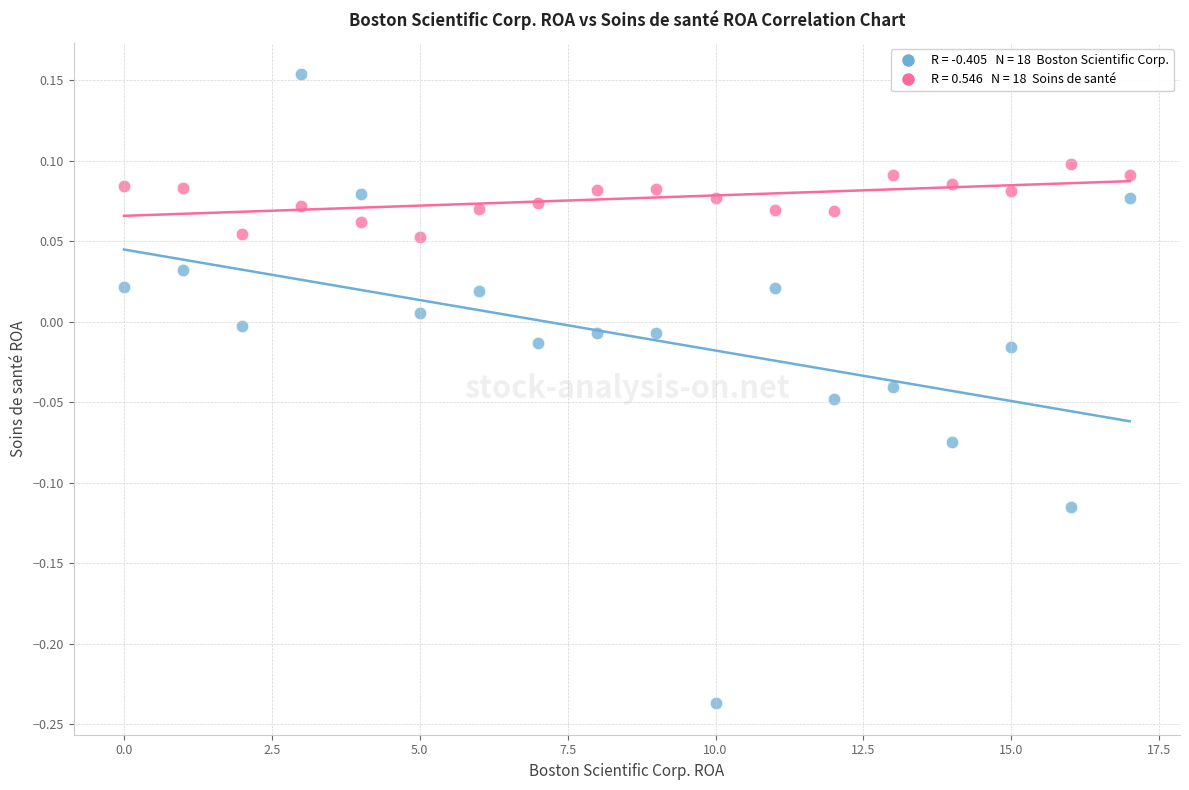

Across all data points, what is the range of Y values (max minus min)?

0.4